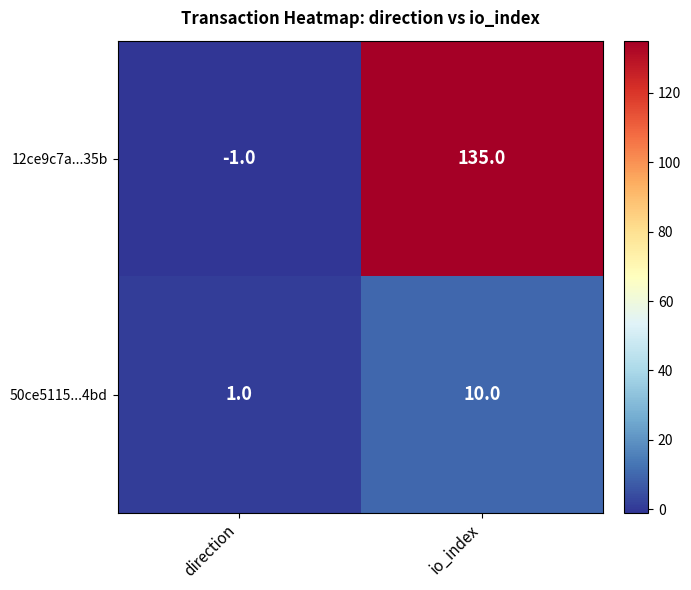

At which label is 50ce5115...4bd closest to 5?

direction